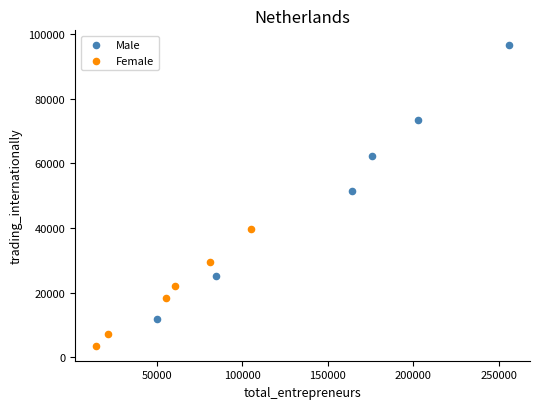

What are all the series names shown in the legend?

Male, Female